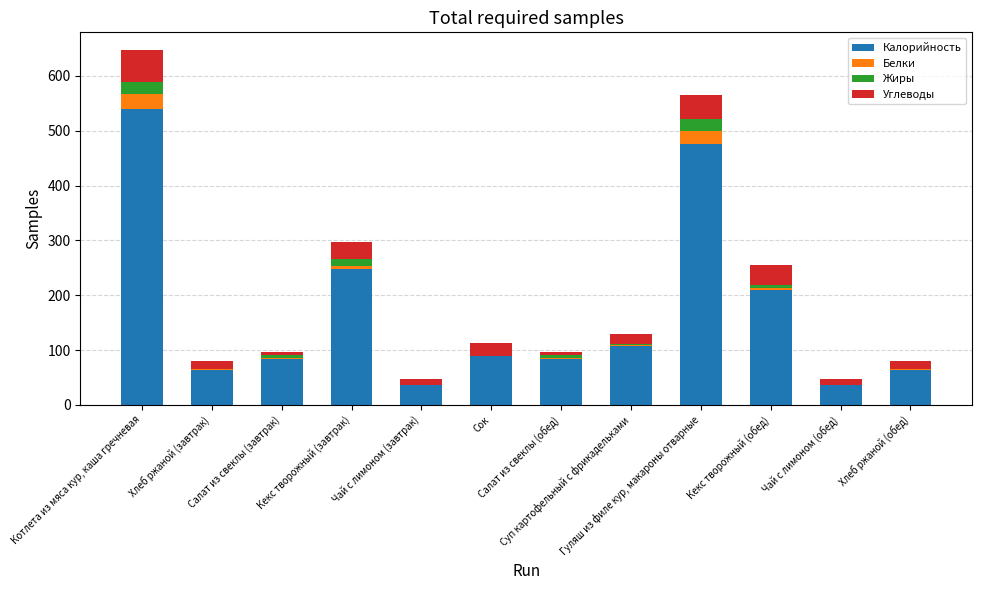

What is the sum of all Калорийность values?

2039.4